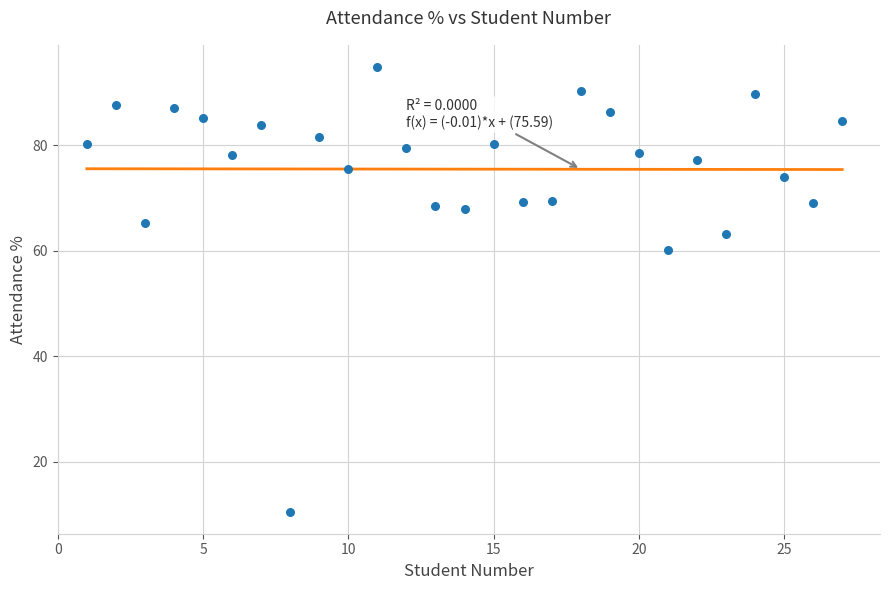

What is the range of X values (max minus min)?

26.0